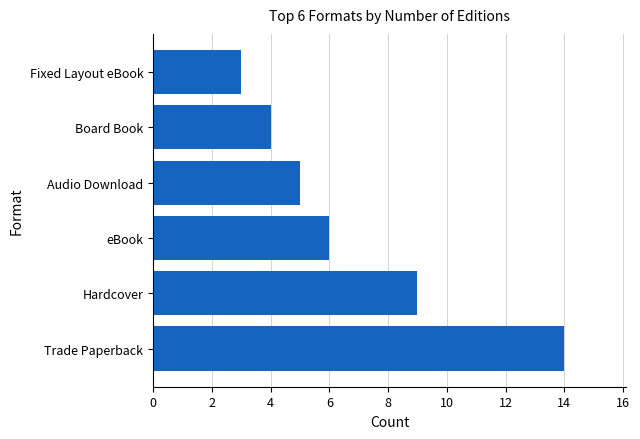

Between Trade Paperback and Fixed Layout eBook, which is larger?

Trade Paperback